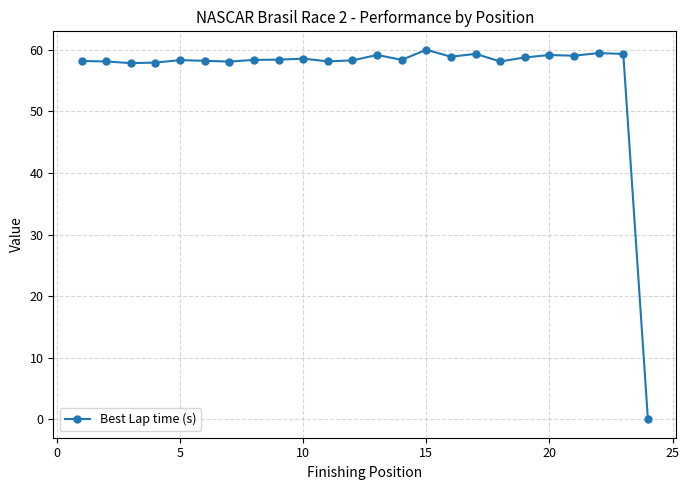

What is the sum of all values?

1348.1